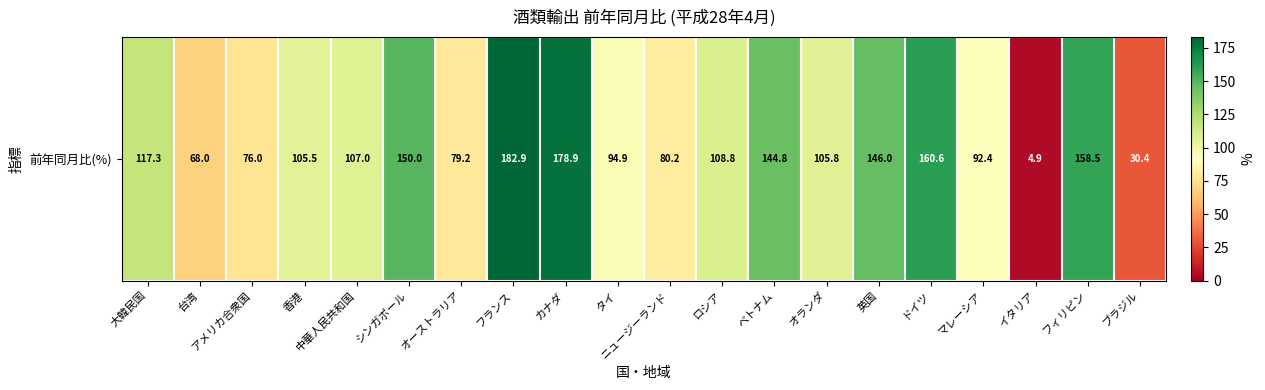

Which label corresponds to the largest value in the chart?

フランス